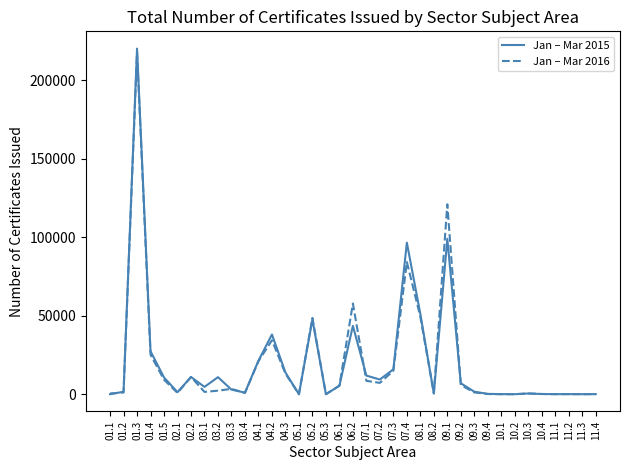

Which series has the largest range (max minus min)?

Jan – Mar 2015